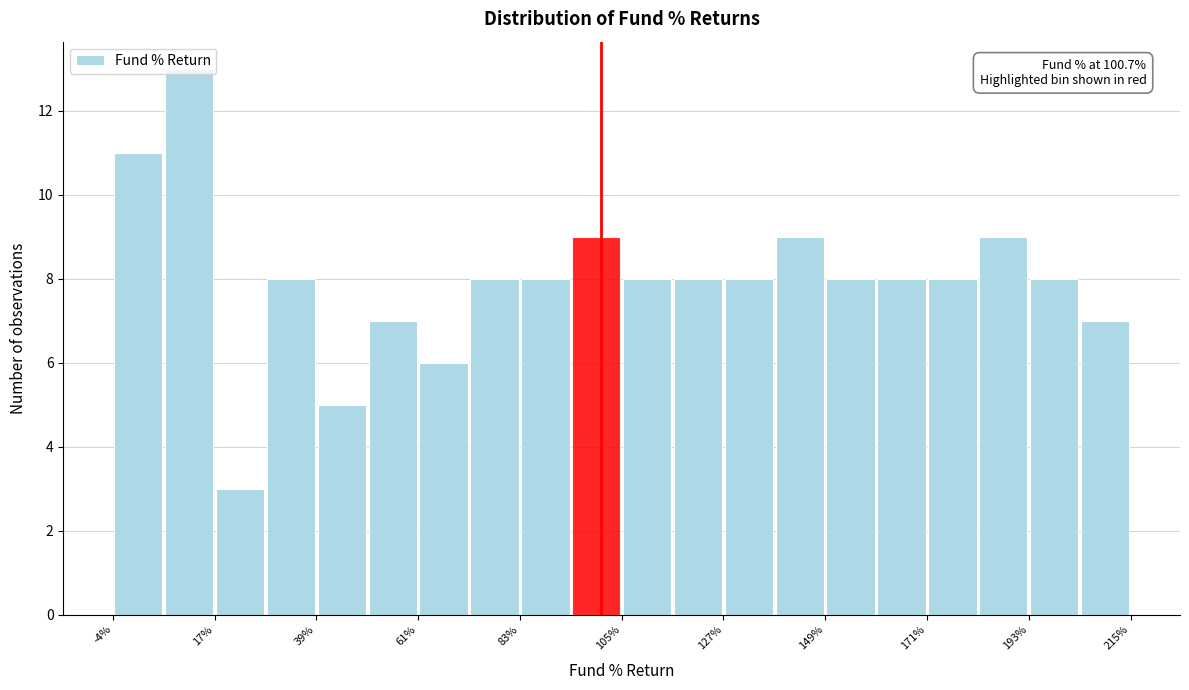

Read against the x-axis, roughly where is the centre of the tallest bar?

10